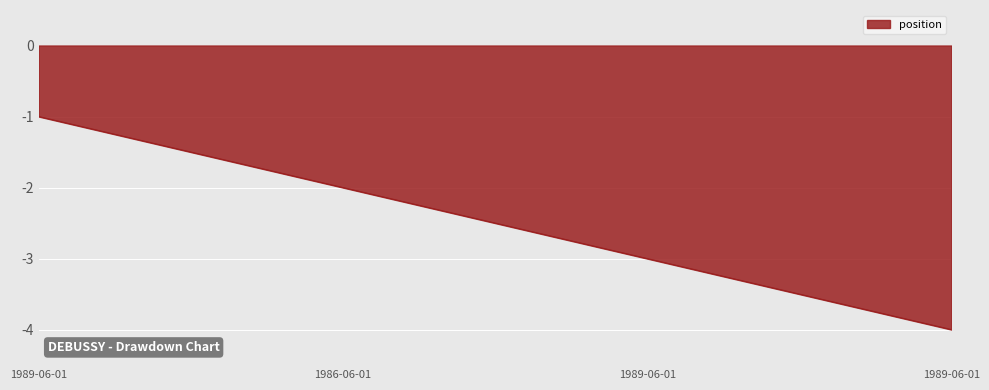

What is the difference between the maximum and minimum values?

3